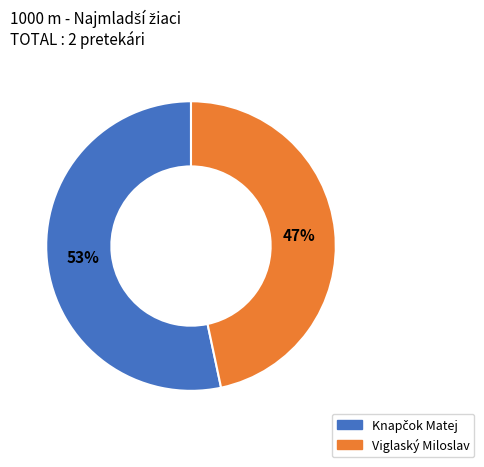

How many slices are in this pie chart?

2